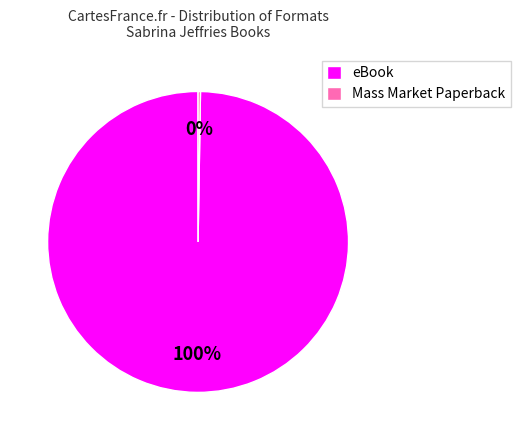

Is it true that eBook is 100% of the pie?

True